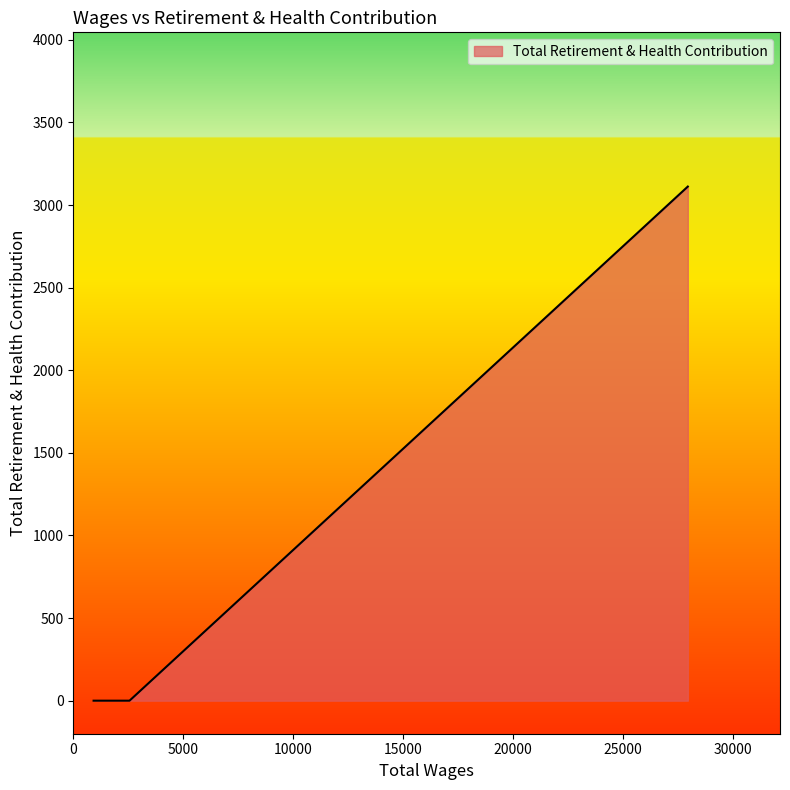

What is the greatest value displayed?

3112